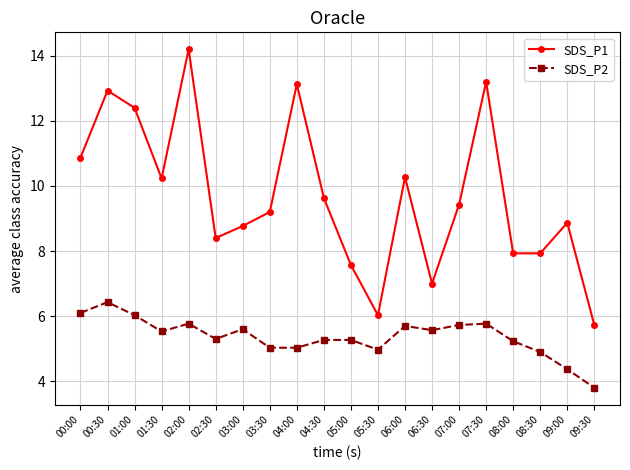

At which category is the sum across all series the highest?

02:00